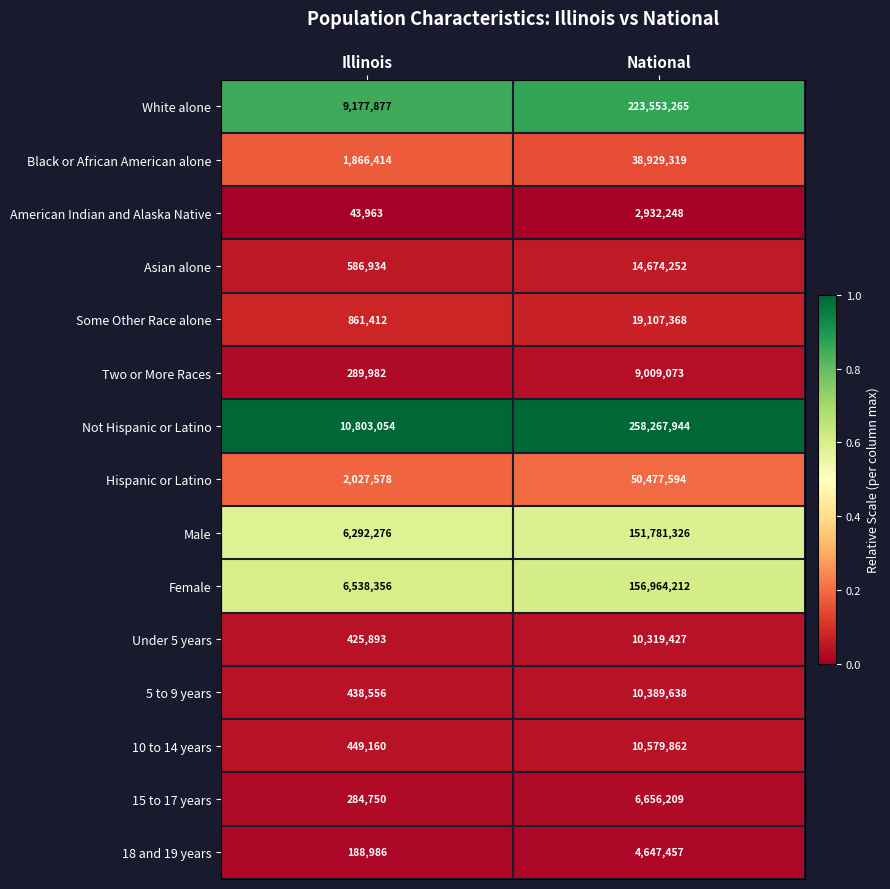

What is the total value across all series at Illinois?

40275191